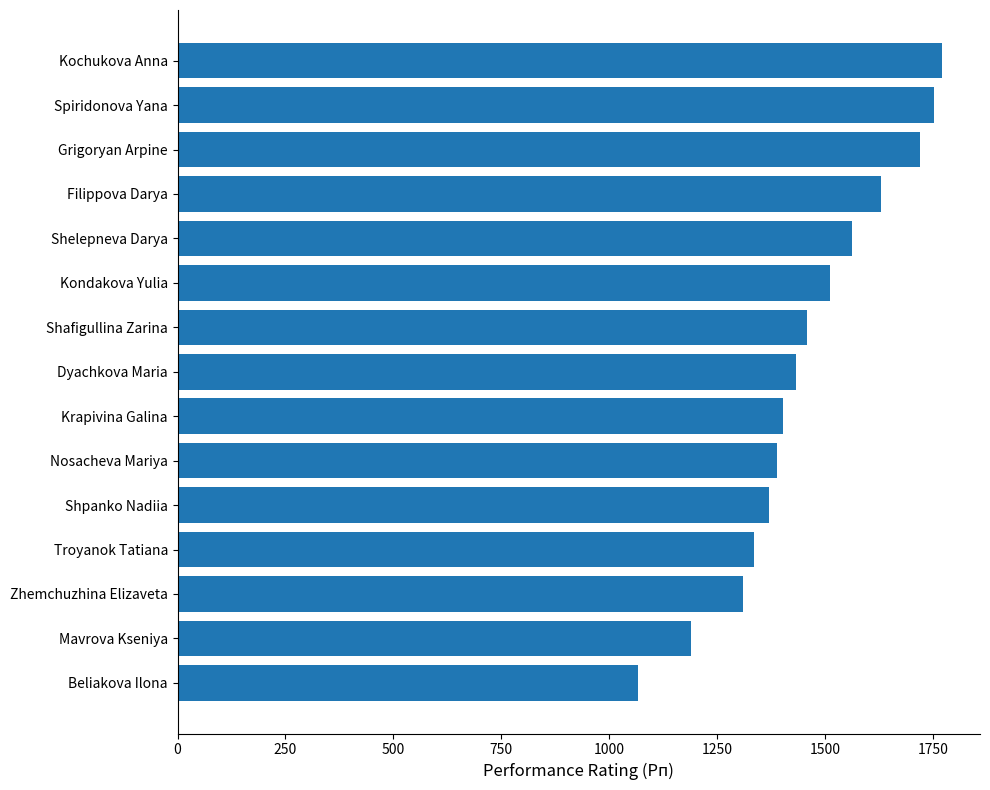

How many bars are there in total?

15